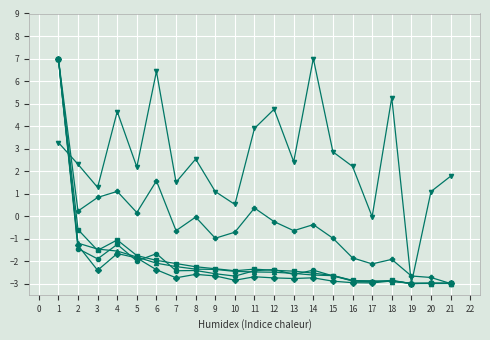

What is the maximum value shown in the chart?

7.0